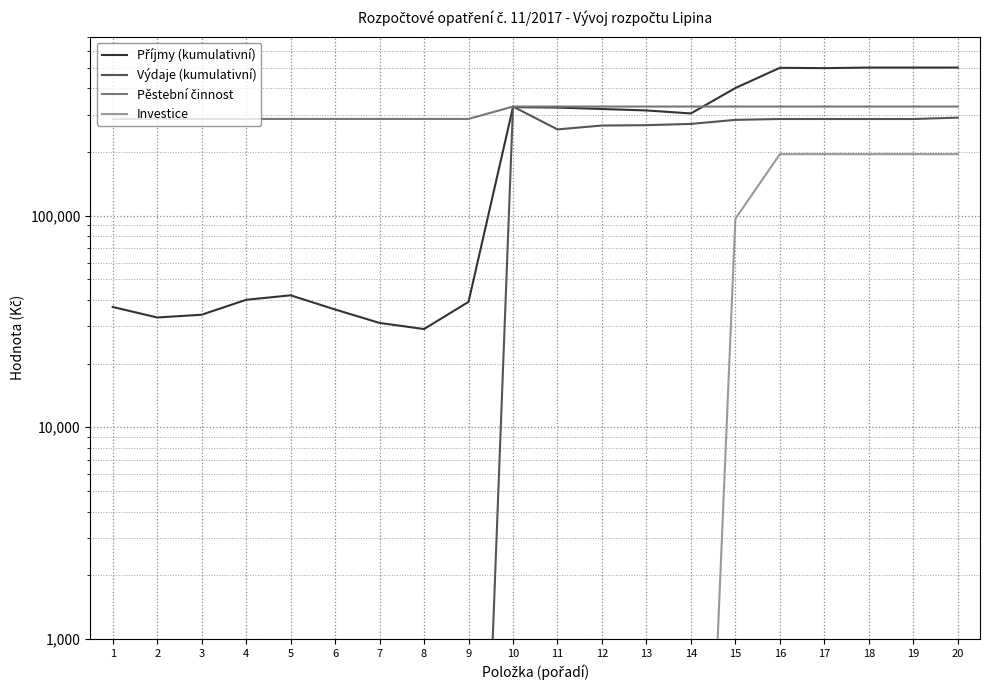

What is the smallest value displayed?

1